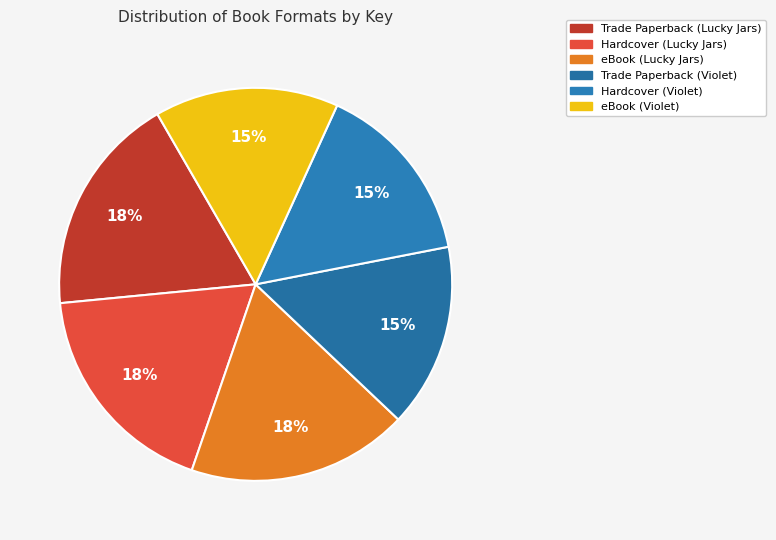

To the nearest percent, what is the difference between the largest and smallest slice percentages?

3%